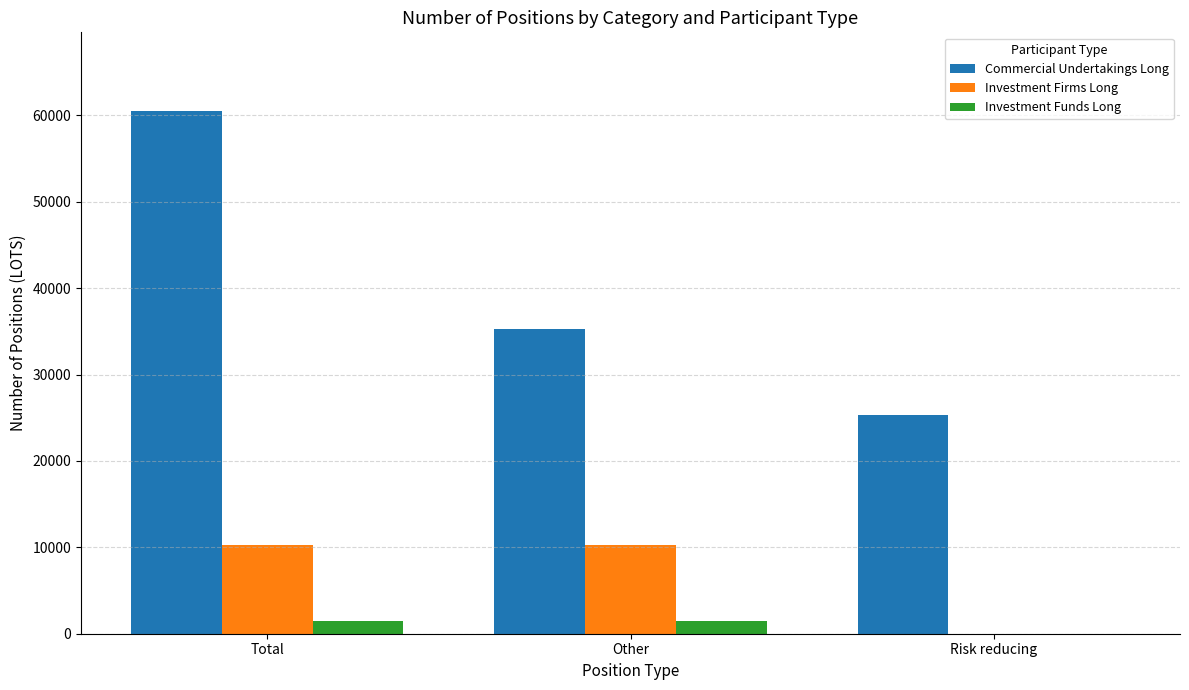

What is the average value of the Investment Funds Long series?

954.1